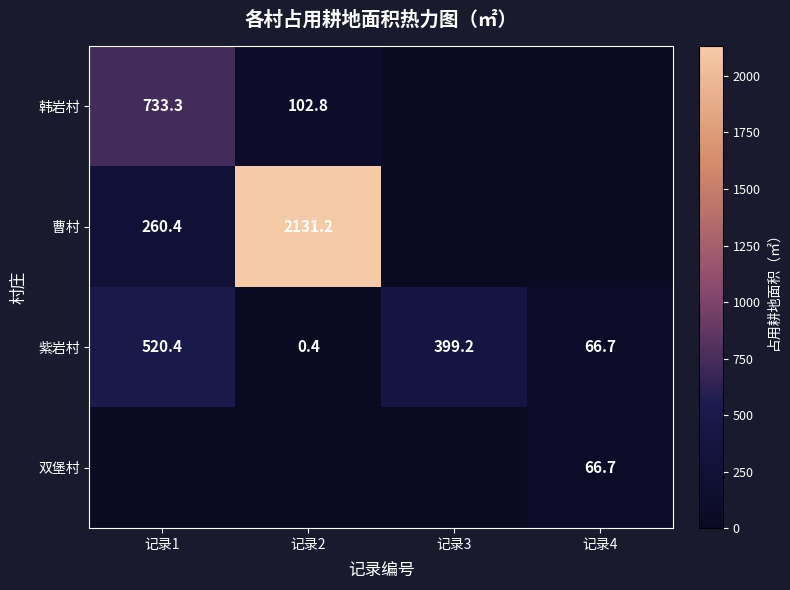

What value does the 紫岩村 series have at 记录3?

399.2